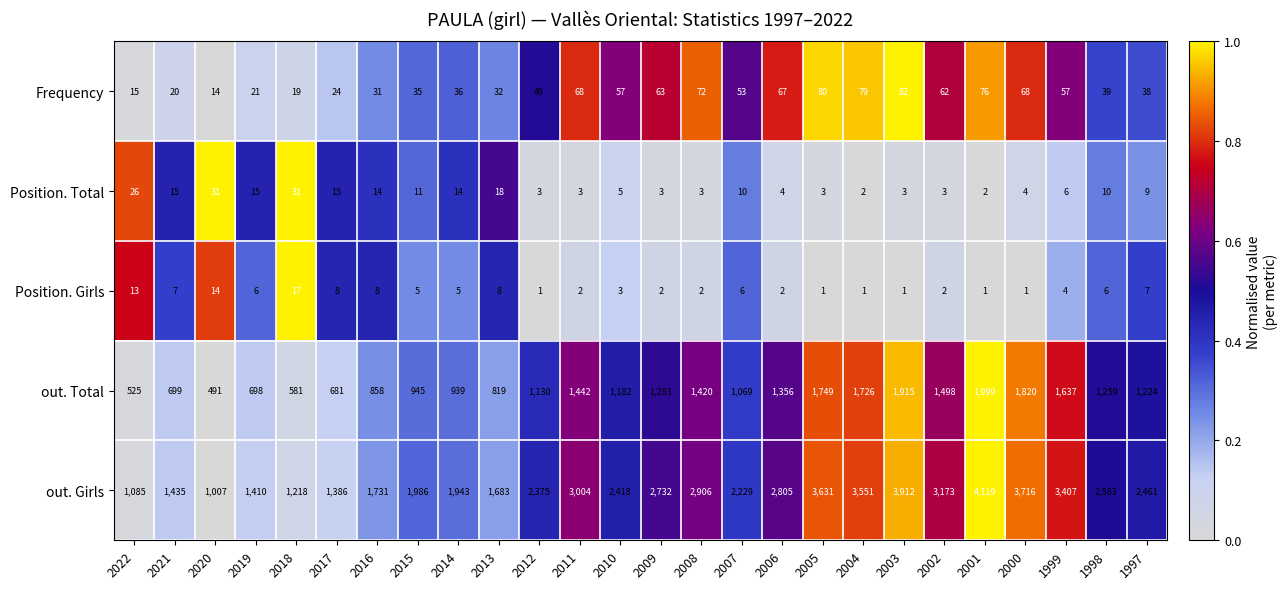

True or false: Position. Girls has a value of 11 at 2013.

False